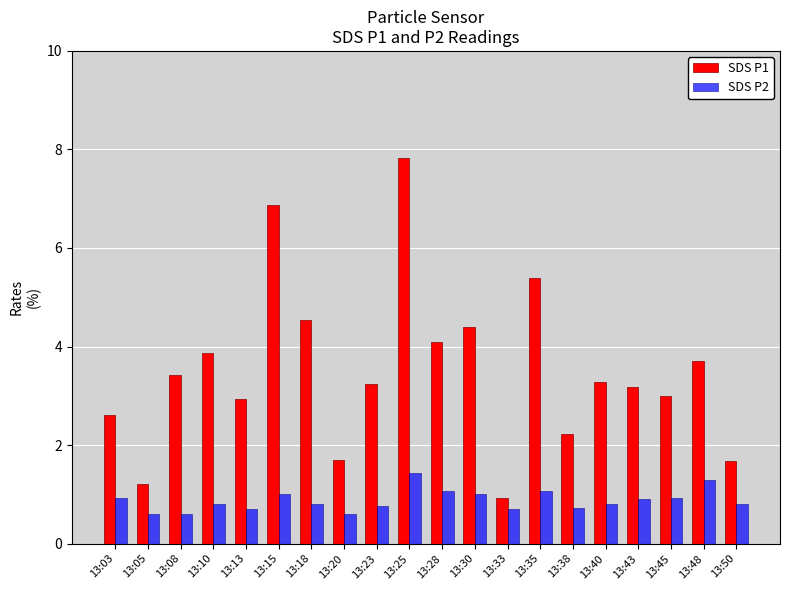

Rank the series by their maximum value, from lowest to highest.

SDS P2, SDS P1